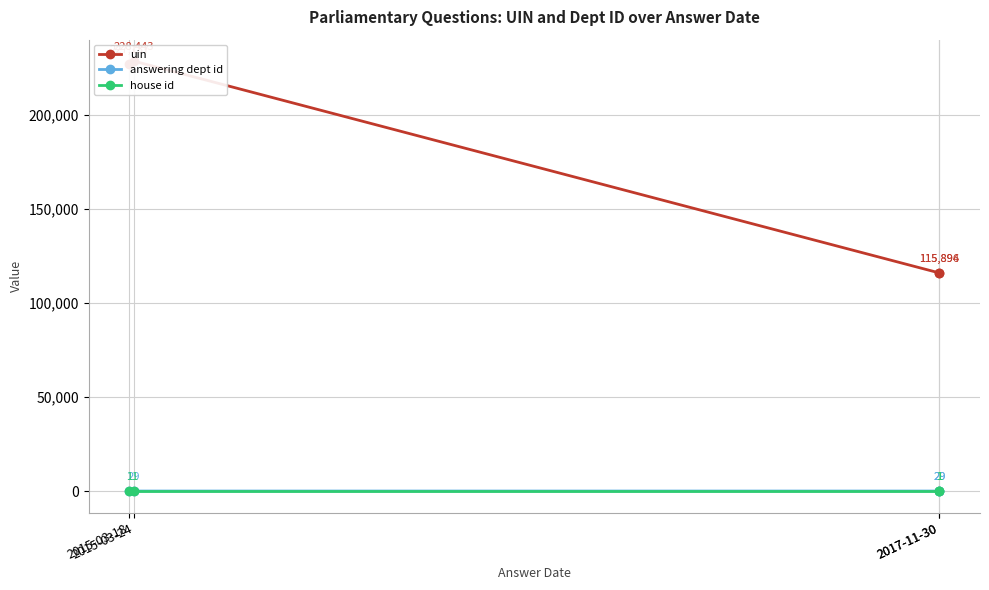

How many categories are shown in the chart?

4